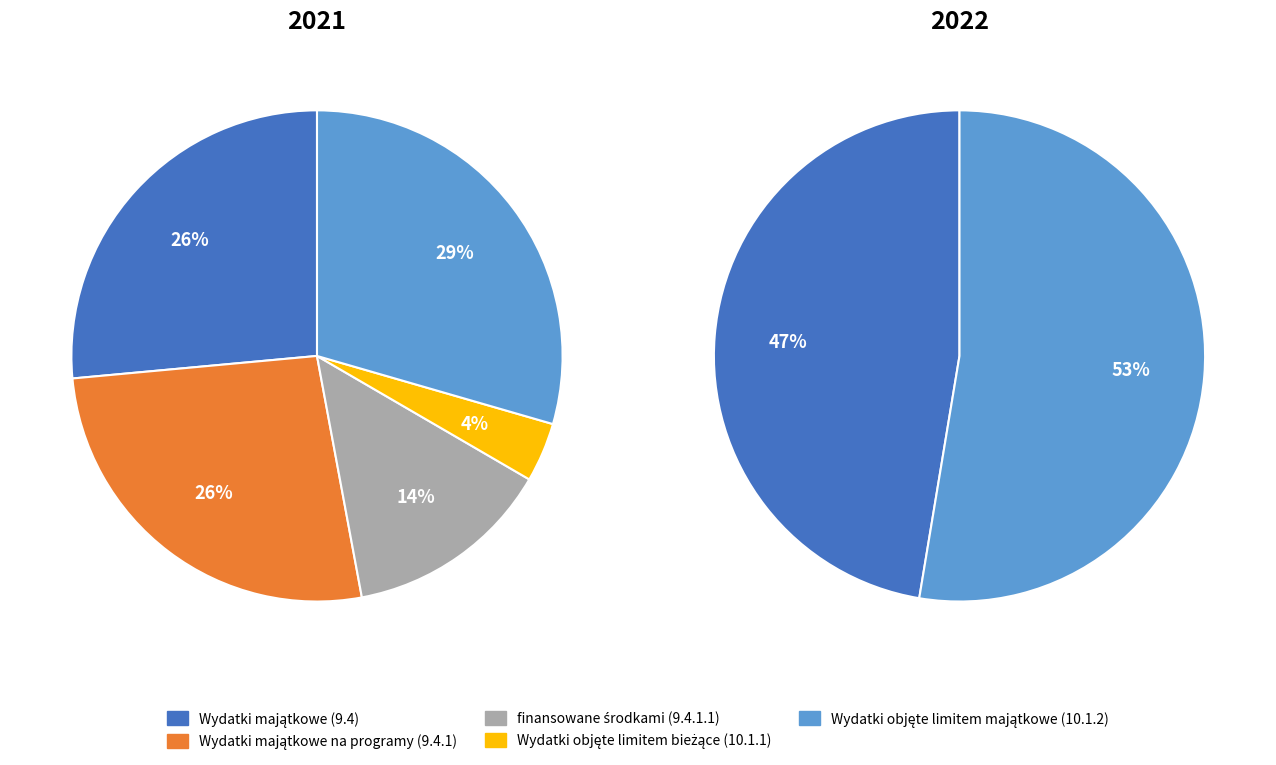

What is the total percentage of 2022 and 2021?

100.0%